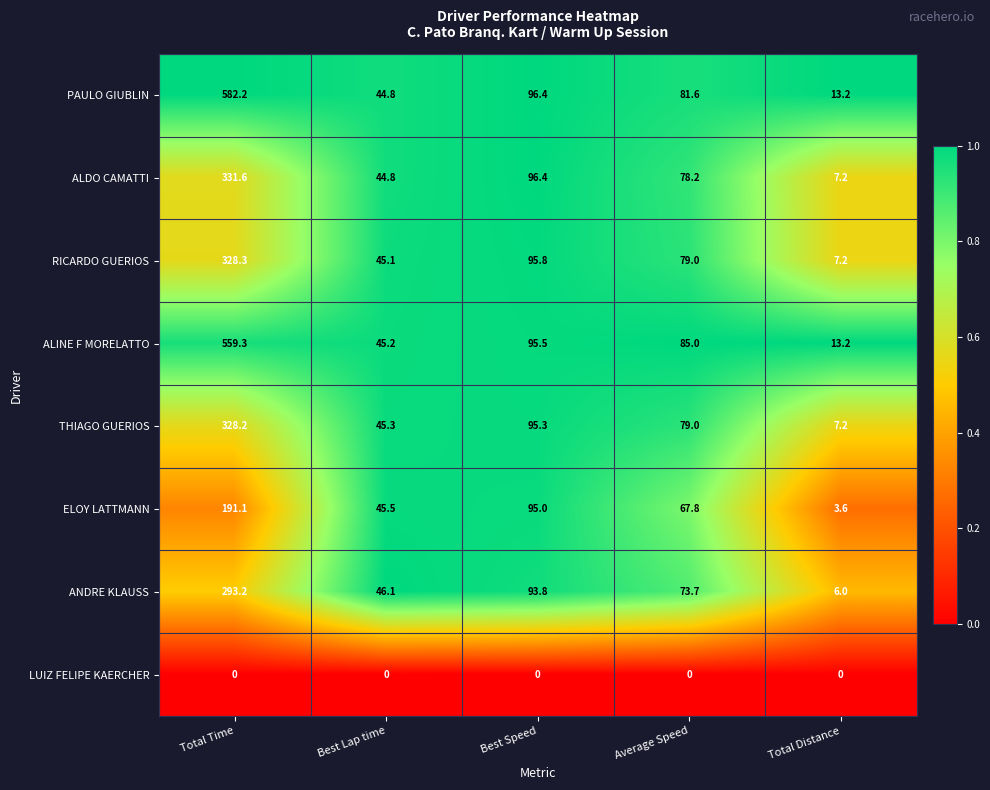

The value of THIAGO GUERIOS at Total Distance is 2.8. True or false?

False